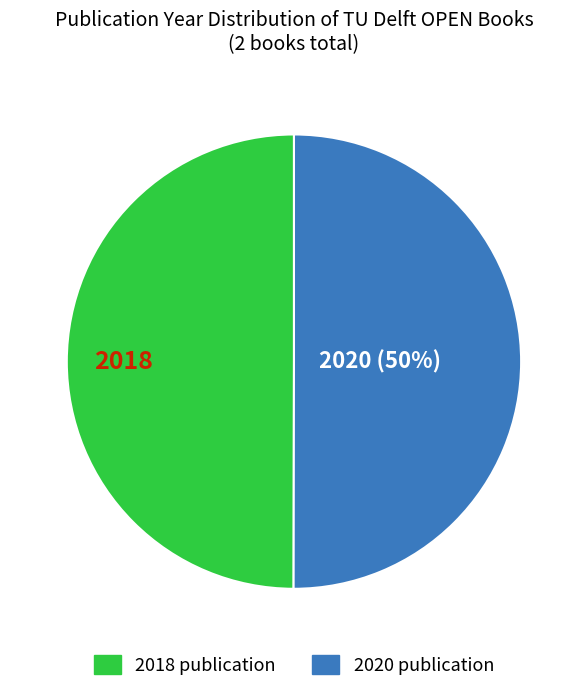

To the nearest percent, what is the average slice percentage?

50%